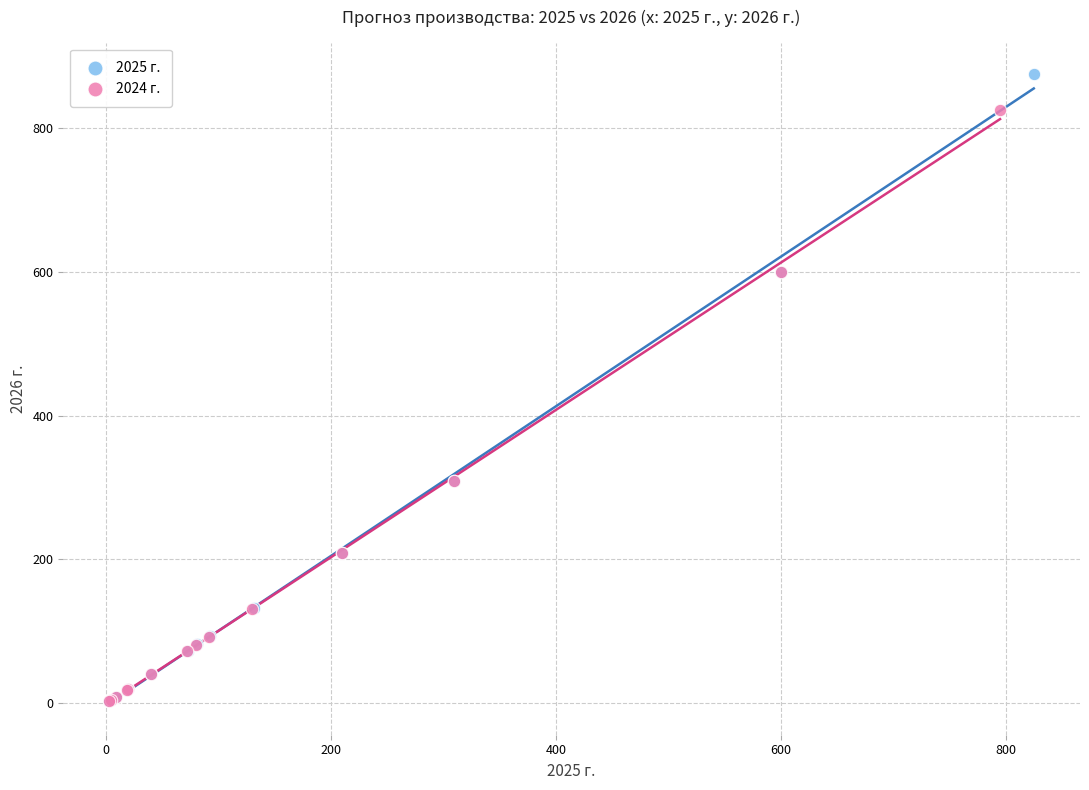

Which series has the widest spread of Y values?

2025 г.